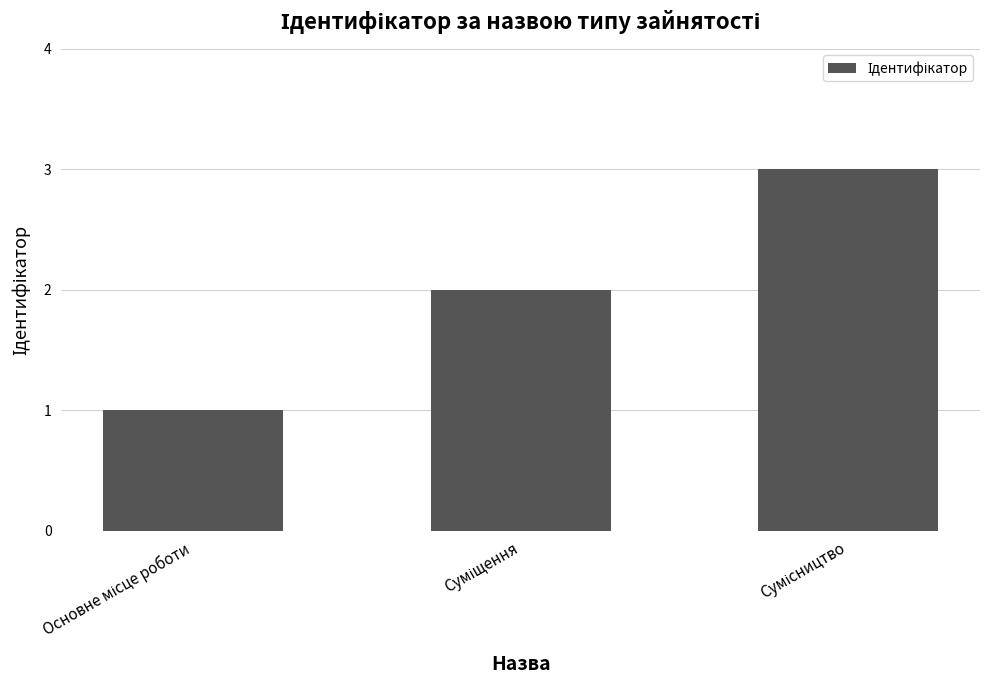

What is the sum of all values?

6